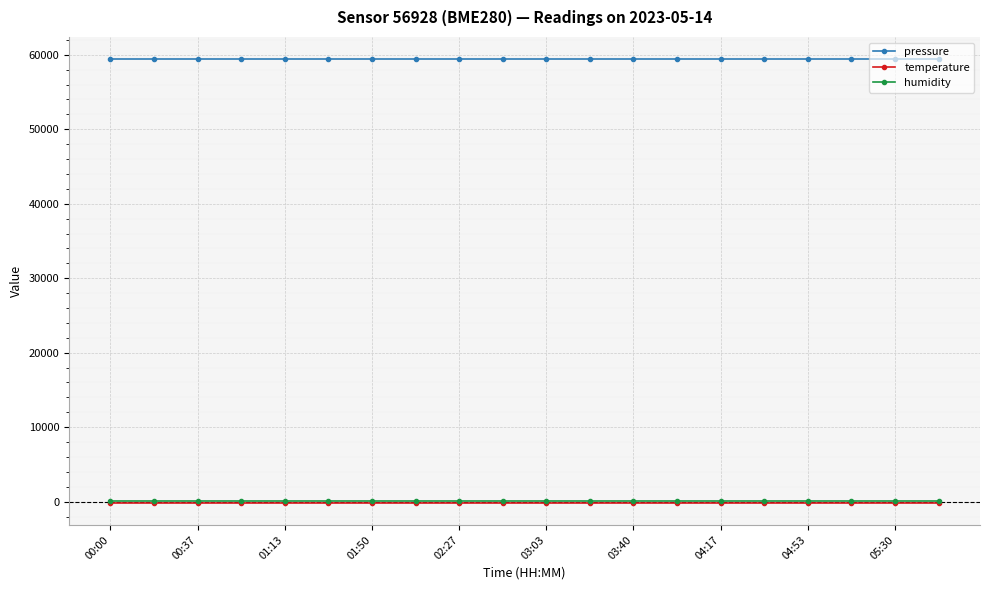

What is the sum of all temperature values?

-2892.0